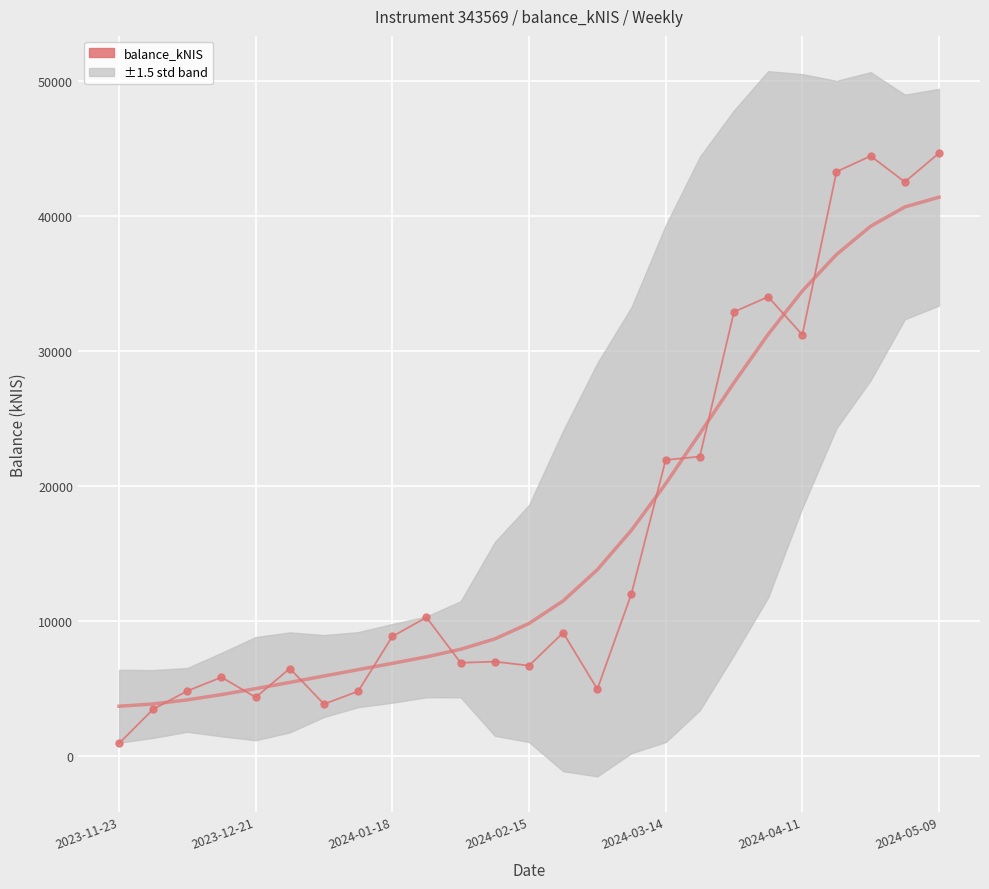

Where does the data first go above 8866?

2024-01-18